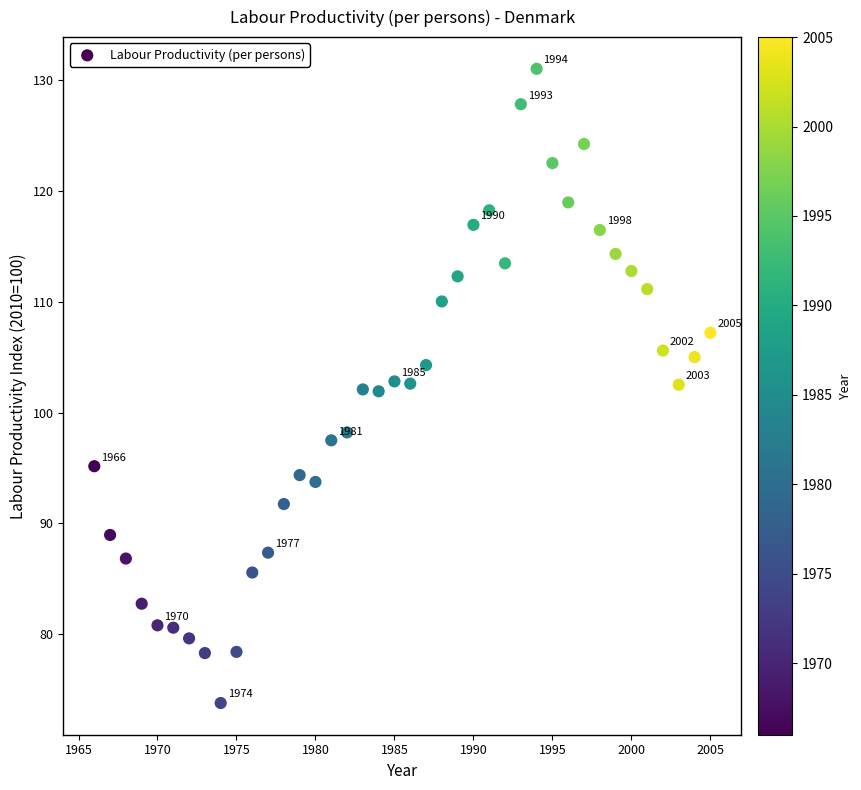

What is the range of X values (max minus min)?

39.0